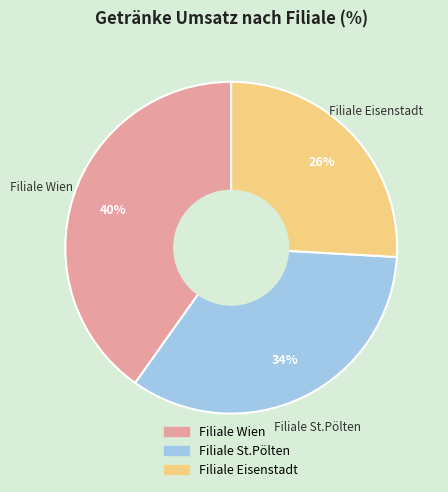

Combined, do Filiale Wien and Filiale St.Pölten account for over 50%?

Yes